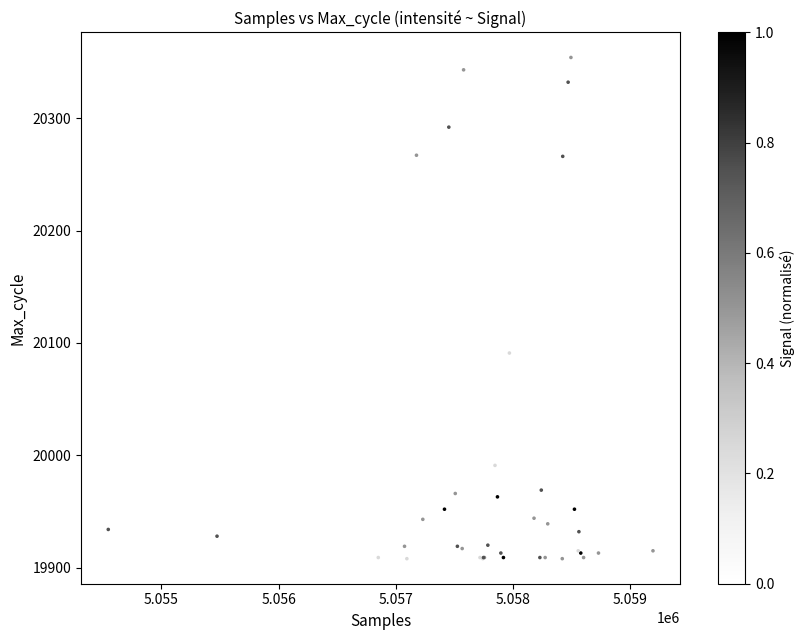

What Y value in the scatter plot is closest to 20131?

20091